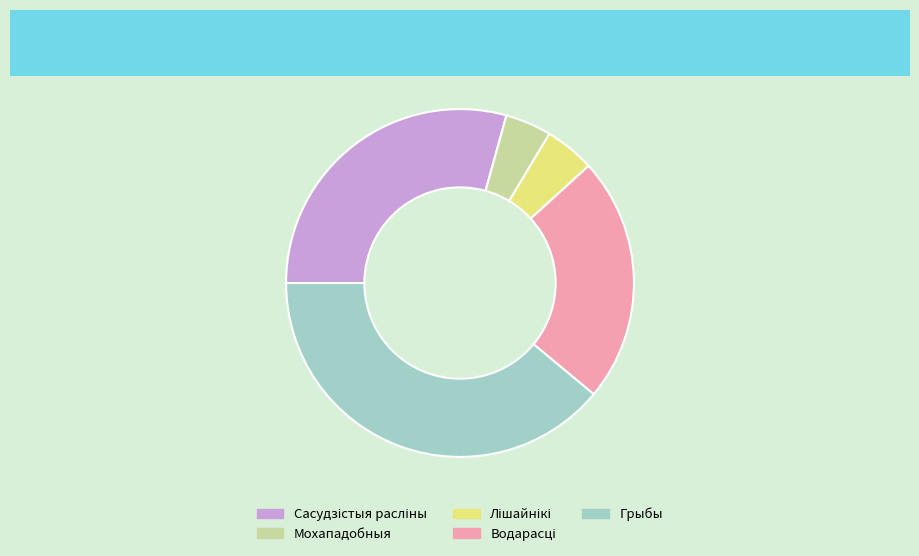

Is there a majority slice in this chart?

No